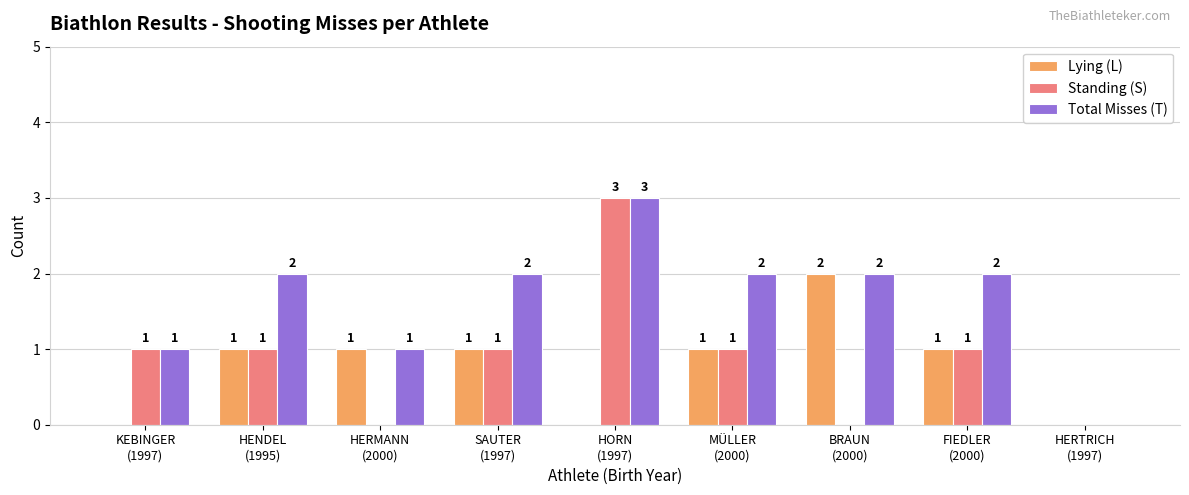

Count the number of categories in the chart.

9